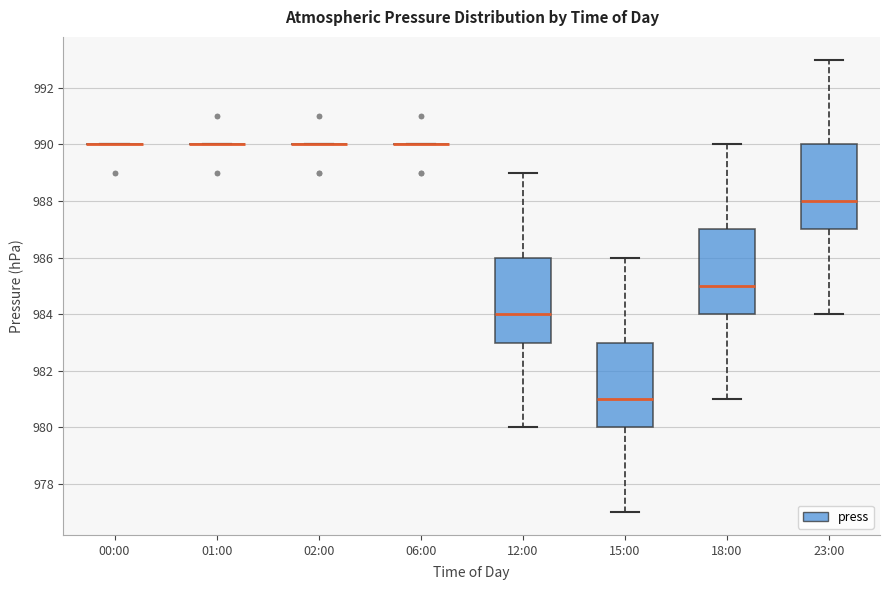

Reading left to right, transcribe this box plot: for each box, give where its median line is, the range the box spans, and where its two whiskers end, as read against the y-axis. The values are not printed on the chart, so give them approximately, as read against the axis.

00:00: box collapsed to a line at 990, whiskers 990 to 990
01:00: box collapsed to a line at 990, whiskers 990 to 990
02:00: box collapsed to a line at 990, whiskers 990 to 990
06:00: box collapsed to a line at 990, whiskers 990 to 990
12:00: median 984, box 983 to 986, whiskers 980 to 989
15:00: median 981, box 980 to 983, whiskers 977 to 986
18:00: median 985, box 984 to 987, whiskers 981 to 990
23:00: median 988, box 987 to 990, whiskers 984 to 993